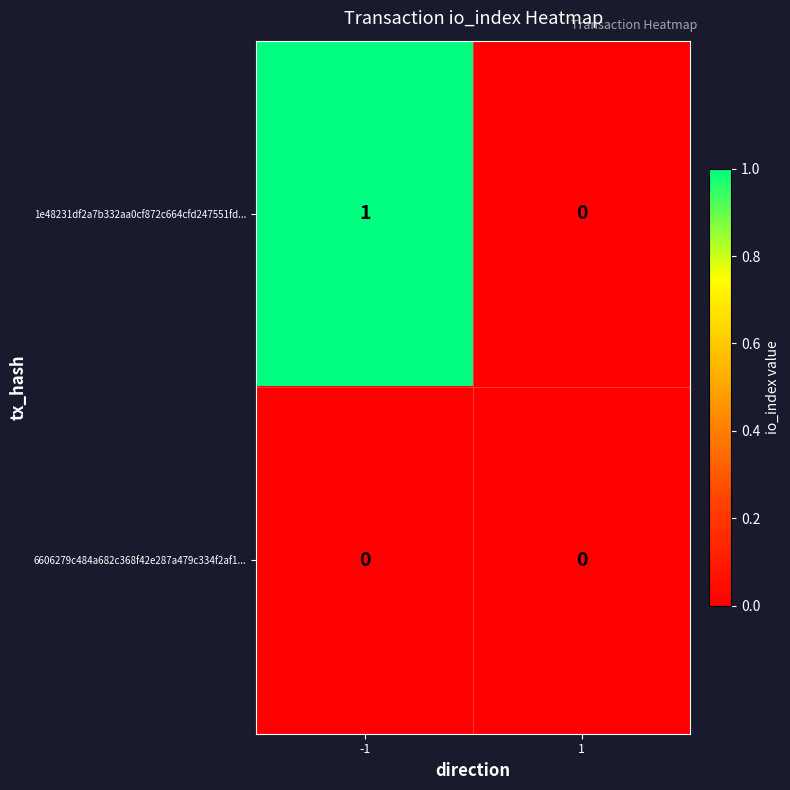

Reading left to right, extract all data points from this chart.

1e48231df2a7b332aa0cf872c664cfd247551fd...: 1	0
6606279c484a682c368f42e287a479c334f2af1...: 0	0